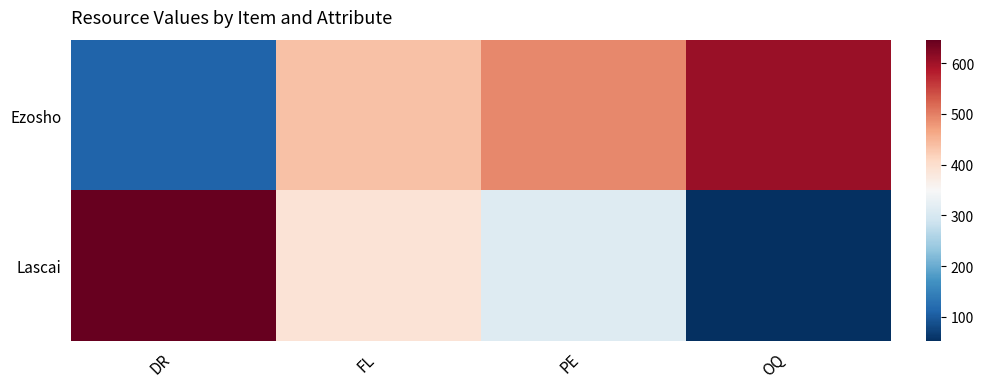

Reading left to right, extract all data points from this chart.

Ezosho: DR=112	FL=437	PE=492	OQ=605
Lascai: DR=646	FL=389	PE=310	OQ=52